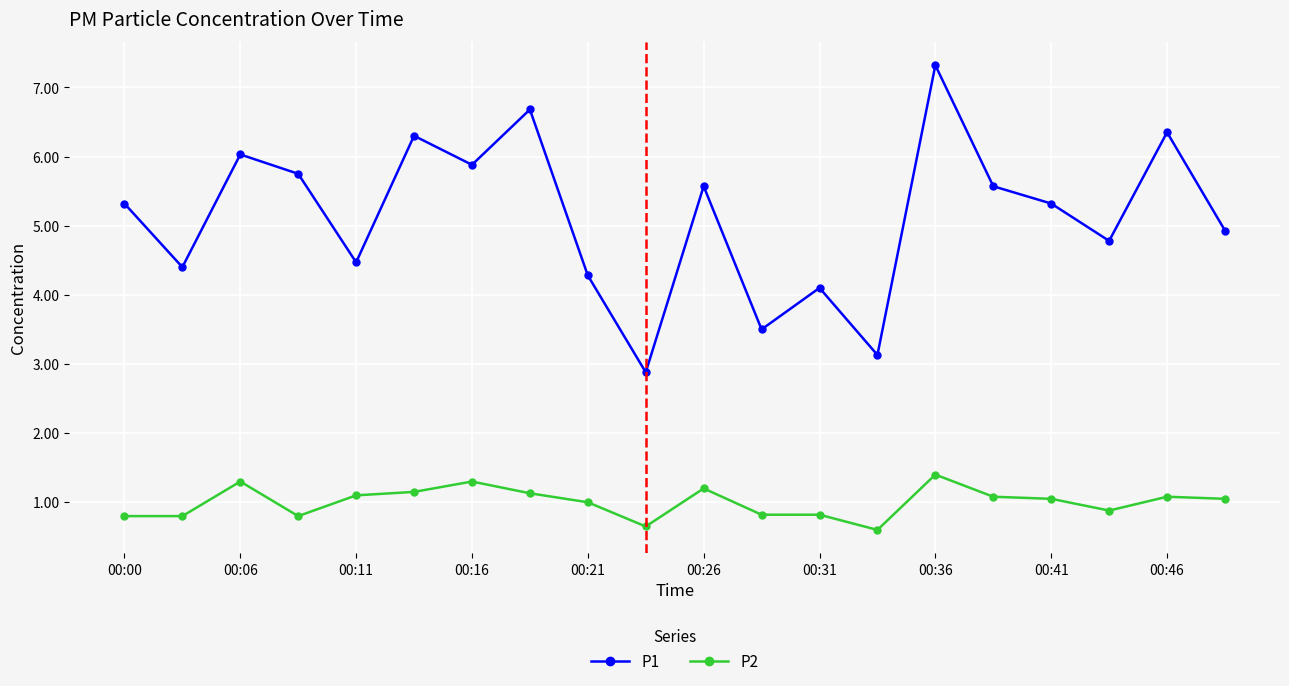

Which series has the largest range (max minus min)?

P1